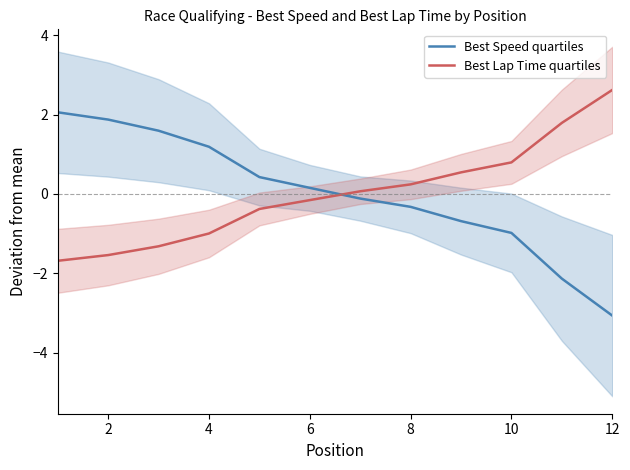

What is the lowest value of the Best Lap Time quartiles series?

-1.7